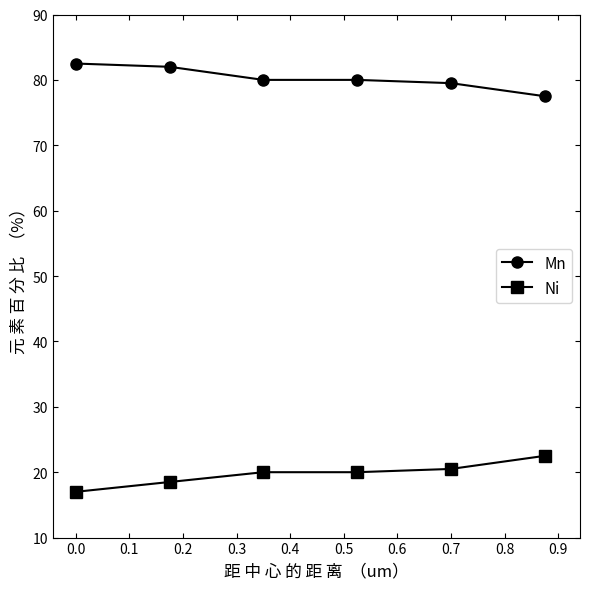

What is the value of the Ni point at the 2nd from the left?

18.5